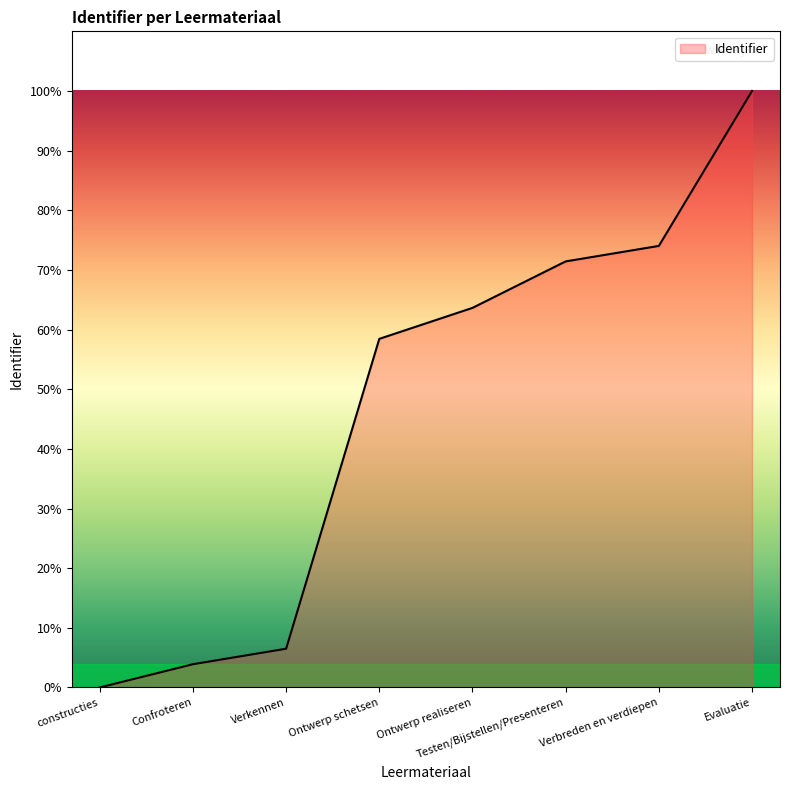

Read the value at Verkennen.

6.5